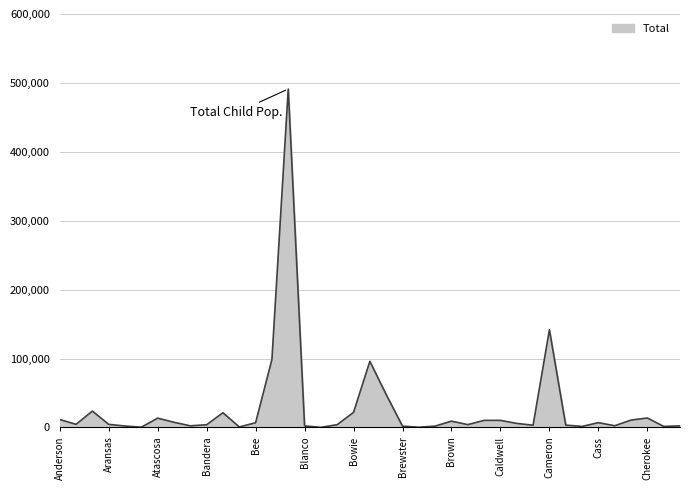

What is the difference between the maximum and minimum values?

491019